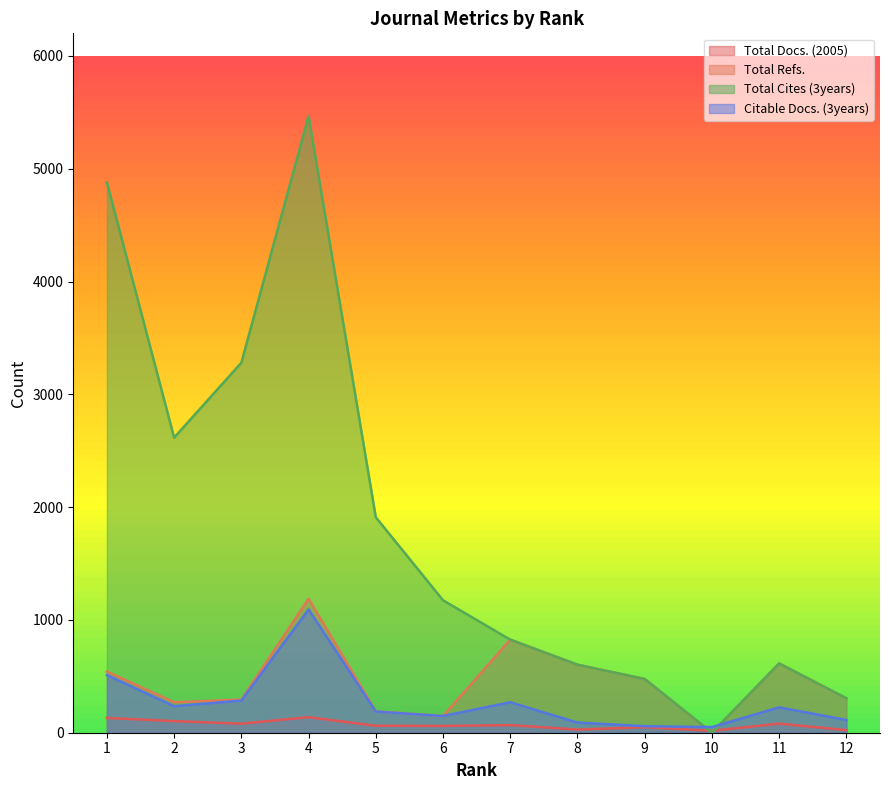

What is the total value across all series at 8?

1324